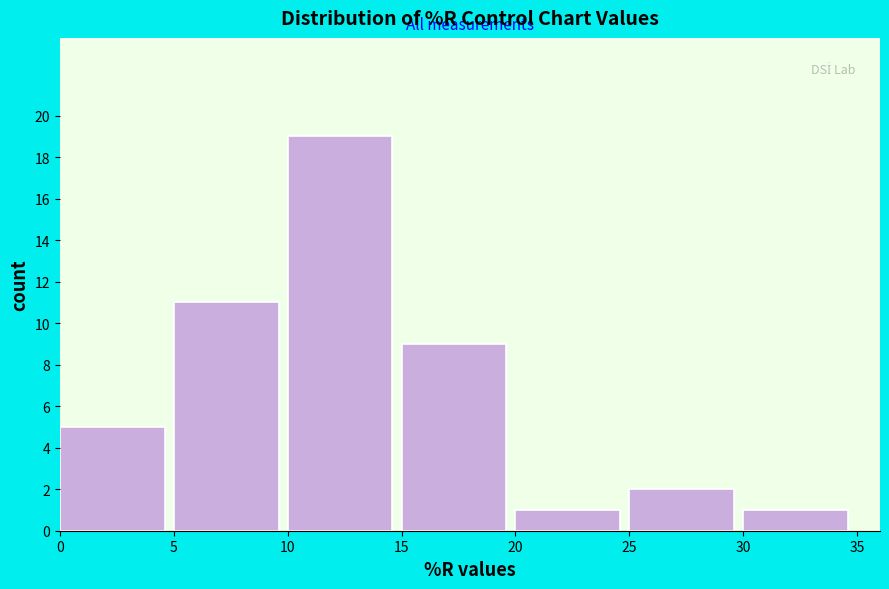

Reading left to right, transcribe this chart: for each bar, give the range it covers on the x-axis and its height. The values are not printed on the chart, so give them approximately, as read against the axis.

0 to 5: 5
5 to 10: 11
10 to 15: 19
15 to 20: 9
20 to 25: 1
25 to 30: 2
30 to 35: 1